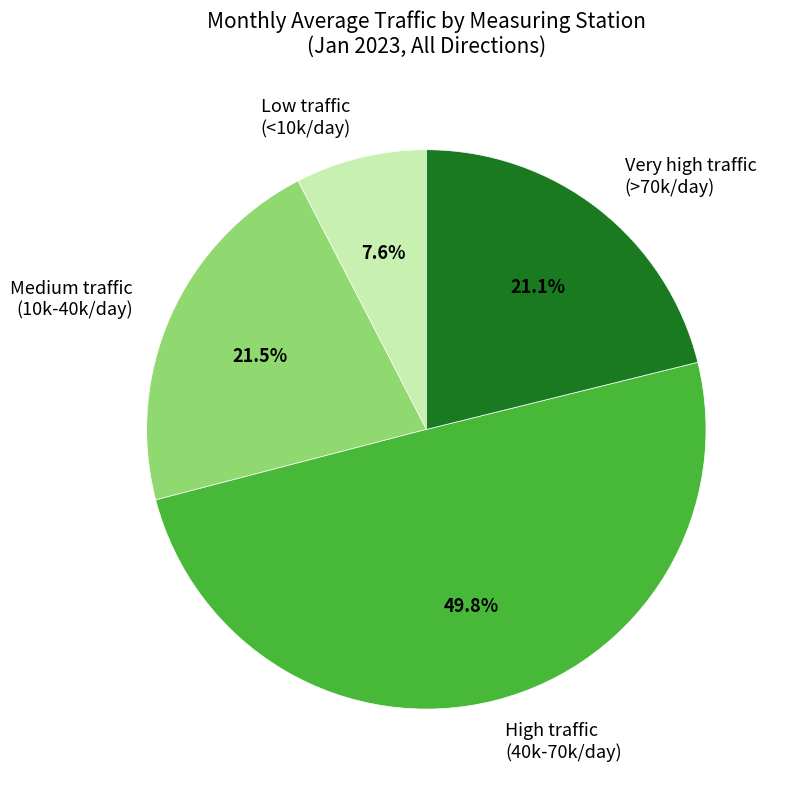

To the nearest percent, what is the average slice percentage?

25%